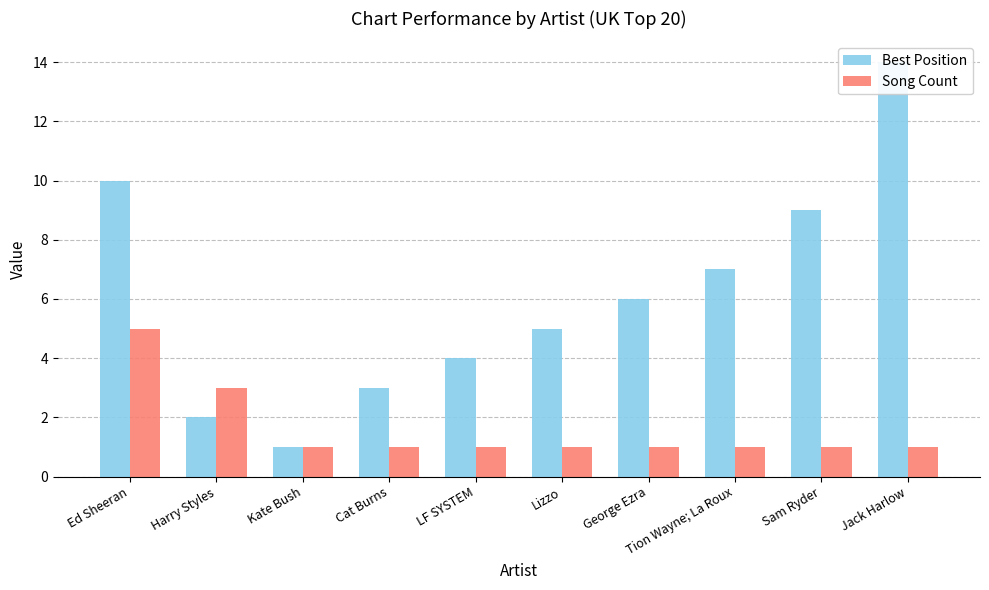

What is the value of the Best Position bar at the 1st from the left?

10